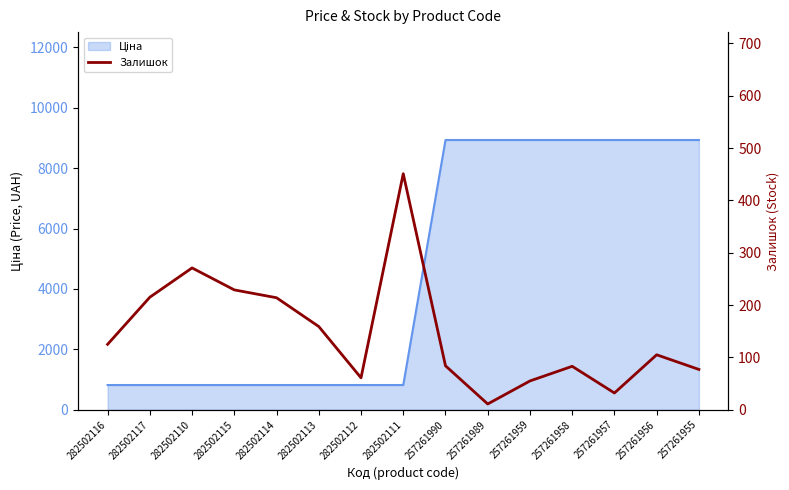

True or false: the data shows 53 at 257261956.

False